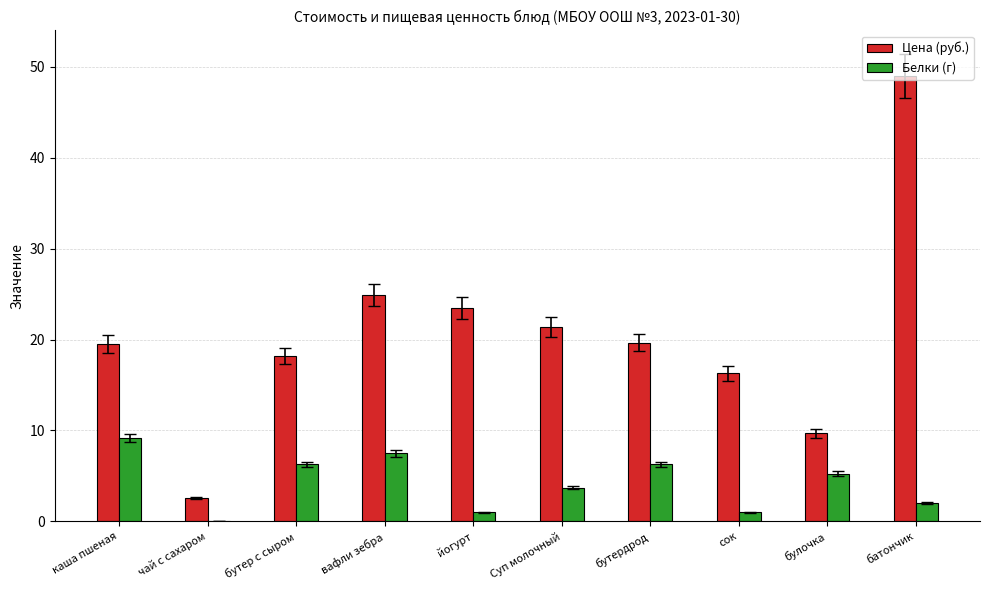

What is the total value across all series at чай с сахаром?

2.6